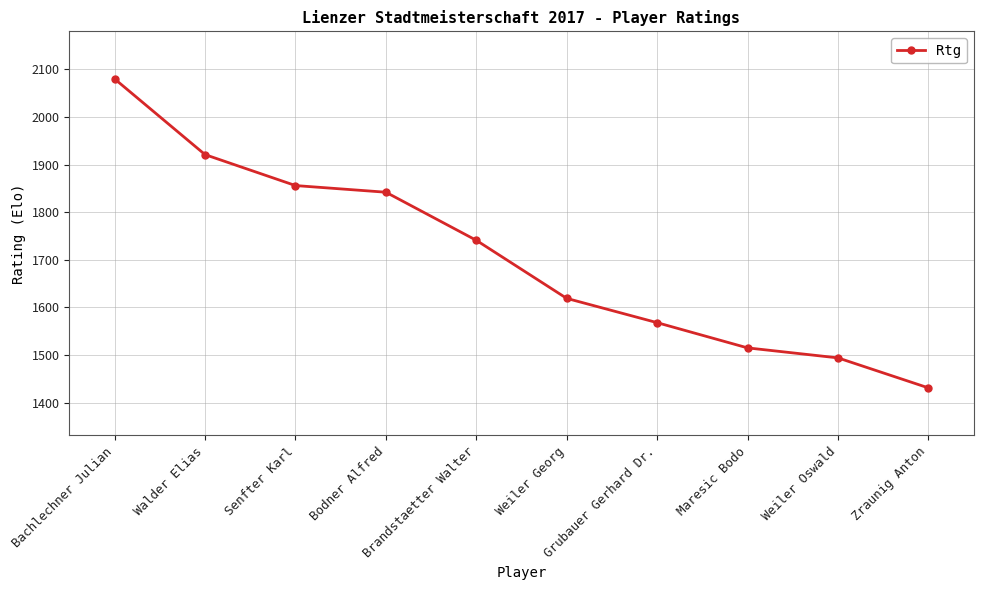

How many data points does each series have?

10